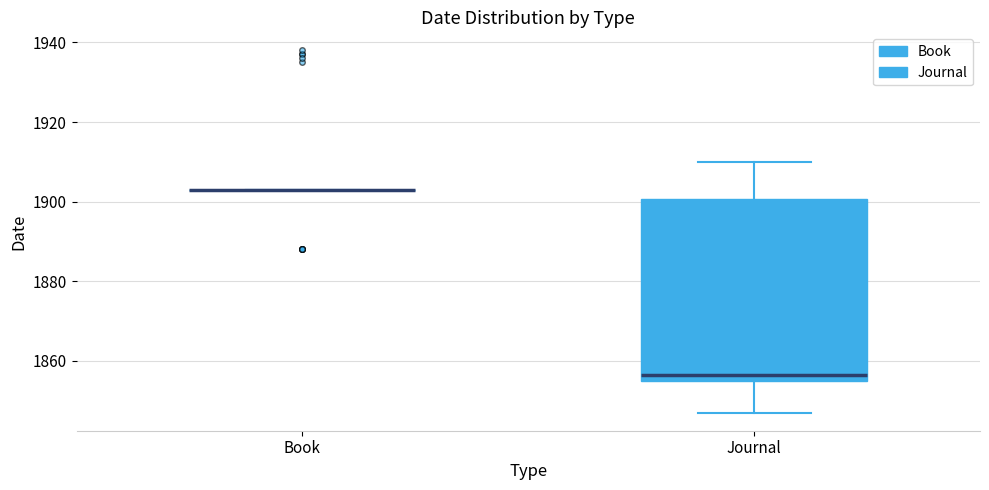

Which box is the tallest, from its lower edge to its upper edge?

Journal